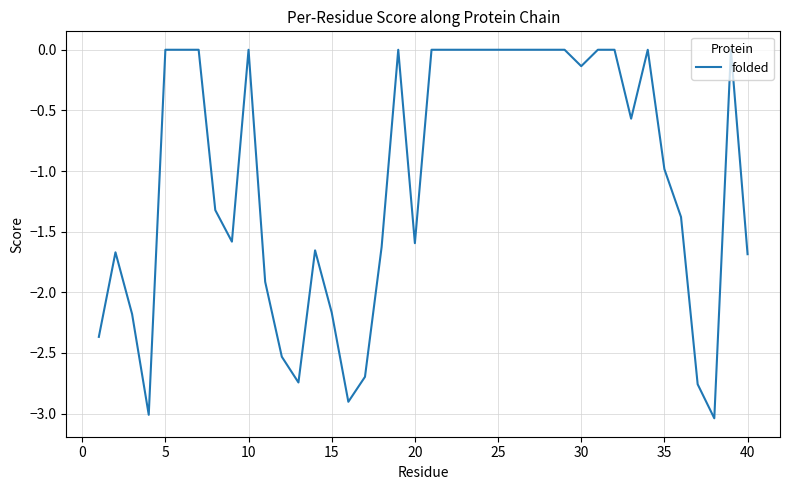

How many lines are shown in the chart?

1